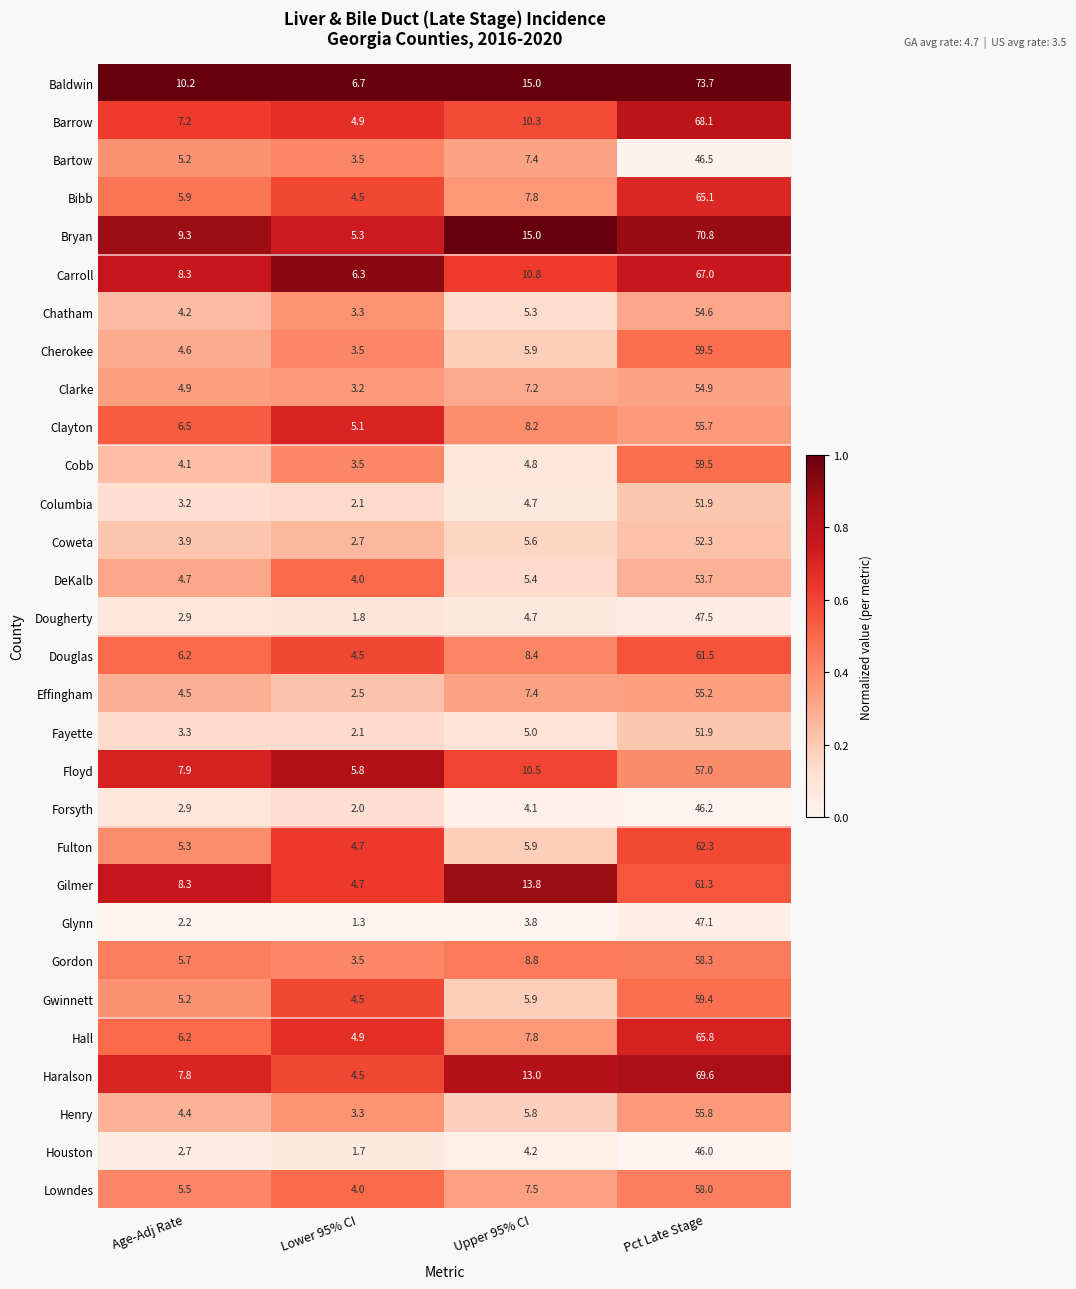

Which category has the highest value across all series?

Pct Late Stage